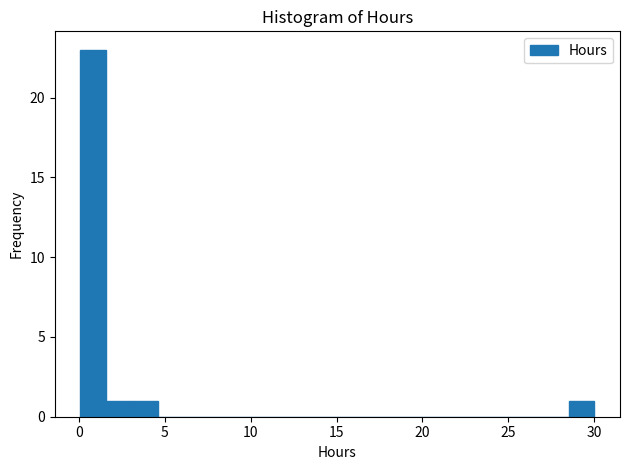

Around what value on the x-axis is the tallest bar? Give the approximate position of its centre, as read against the axis.

1.0